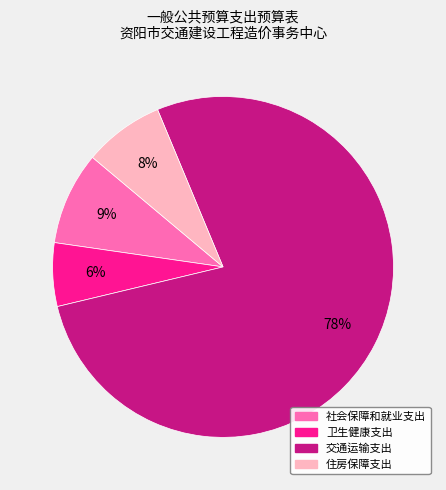

Rank the categories by value from highest to lowest.

交通运输支出, 社会保障和就业支出, 住房保障支出, 卫生健康支出